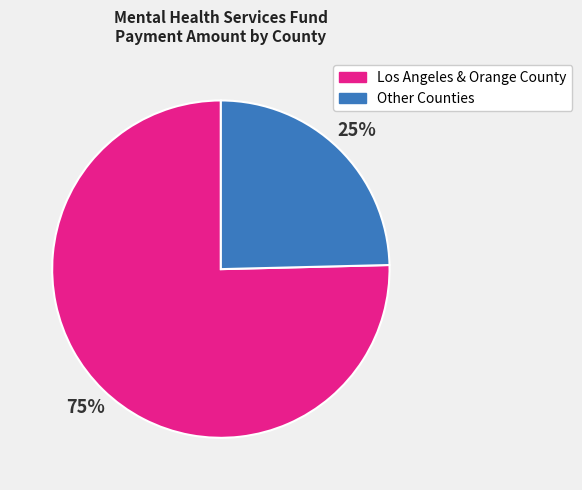

To the nearest percent, what is the average slice percentage?

50%